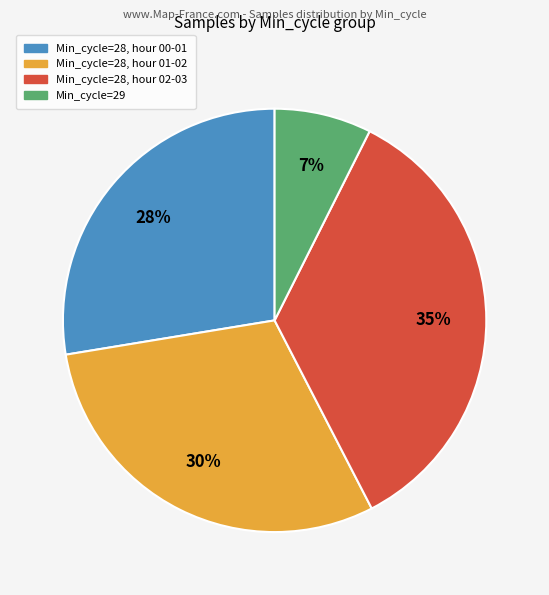

To the nearest percent, what is the average slice percentage?

25%